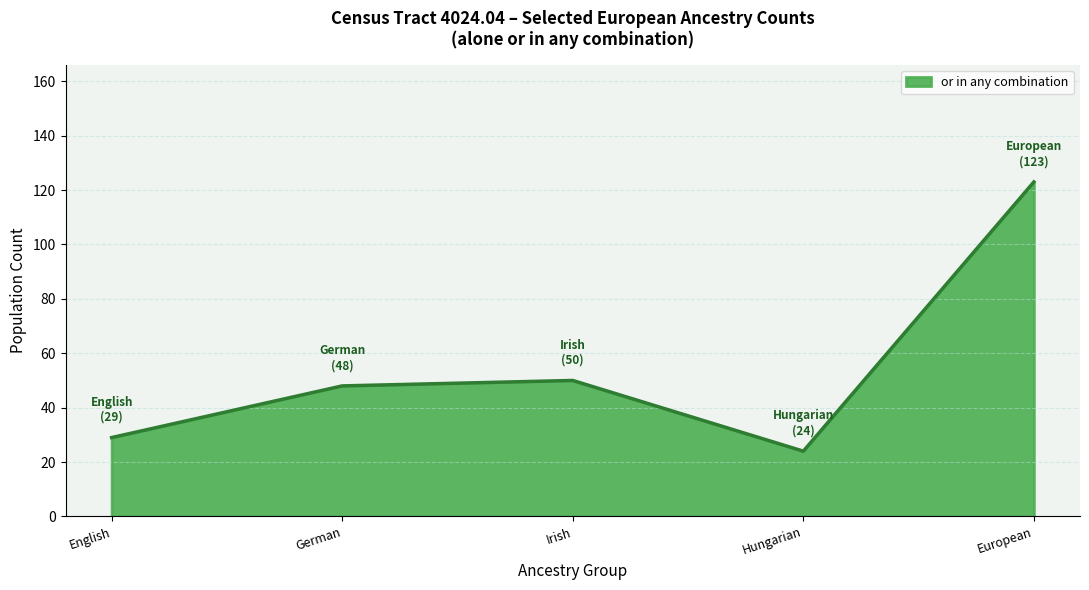

How many lines are shown in the chart?

1